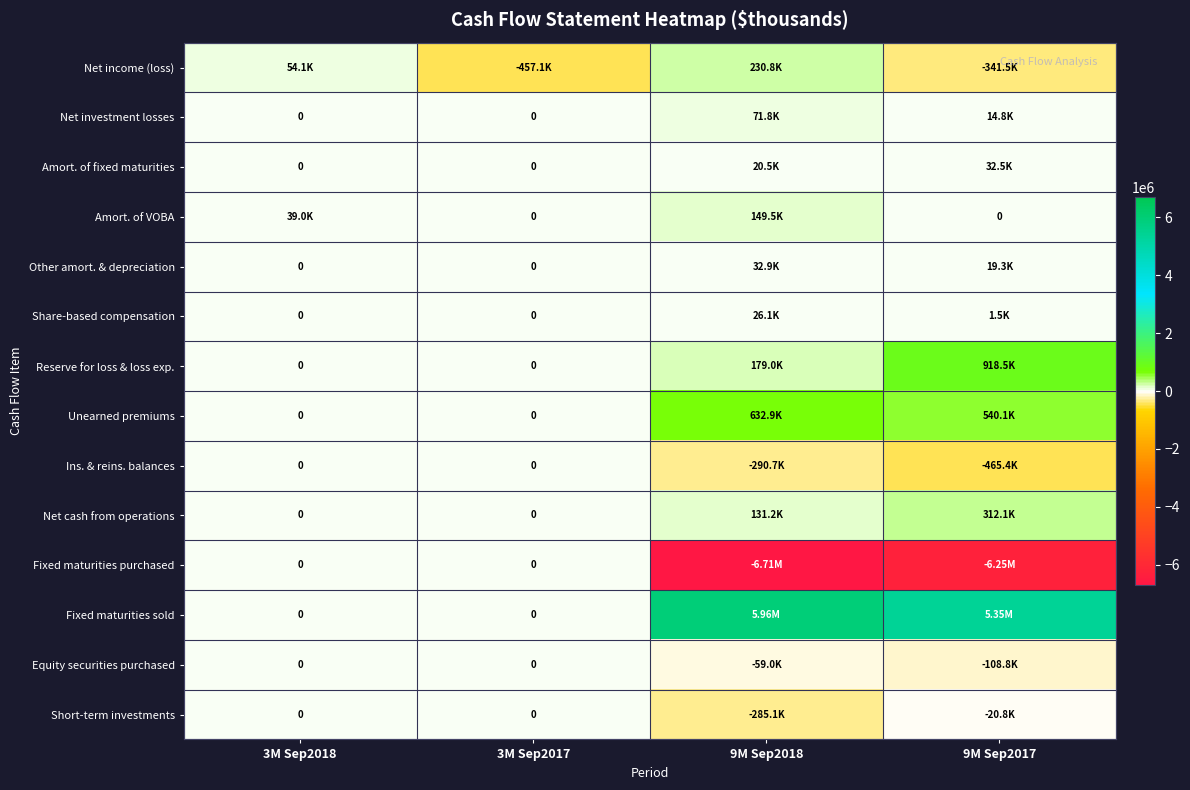

Rank the series by their maximum value, from highest to lowest.

Fixed maturities sold, Reserve for loss & loss exp., Unearned premiums, Net cash from operations, Net income (loss), Amort. of VOBA, Net investment losses, Other amort. & depreciation, Amort. of fixed maturities, Share-based compensation, Ins. & reins. balances, Fixed maturities purchased, Equity securities purchased, Short-term investments